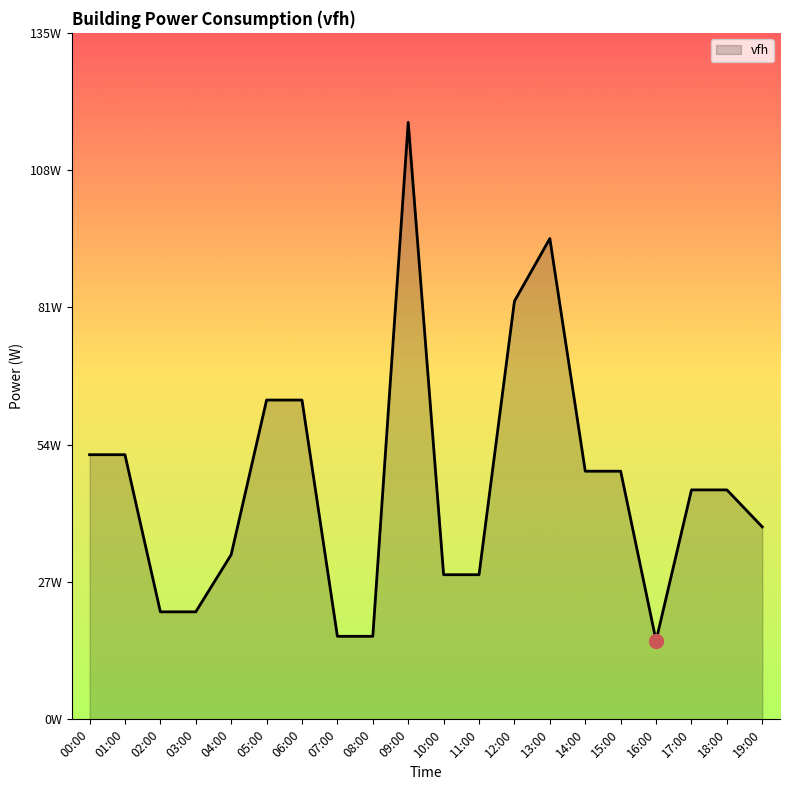

Does the chart display data point markers on the line(s)?

No